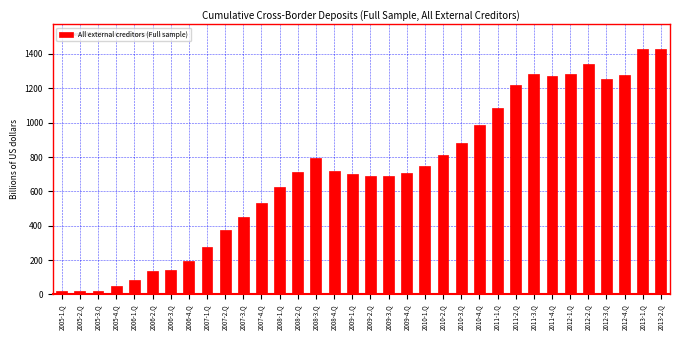

What is the ratio of the value at 2009-4.Q to the value at 2010-4.Q?

0.7